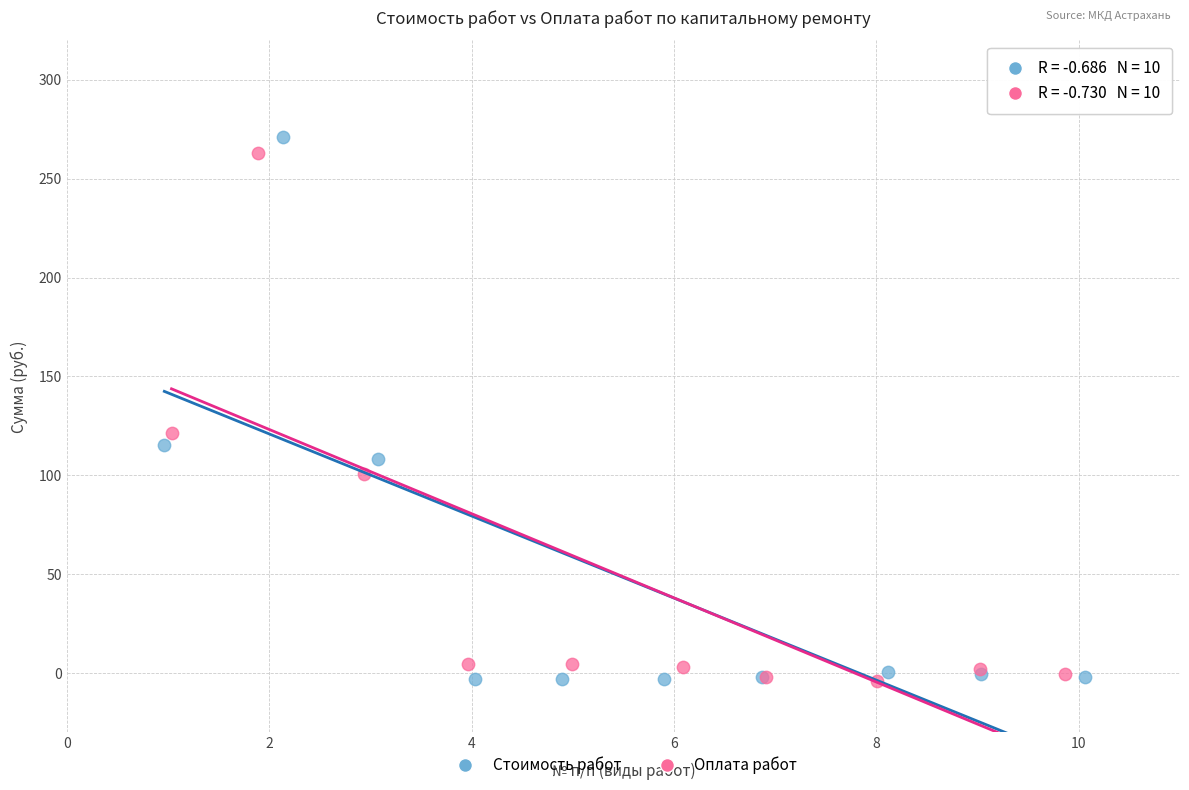

Which series has the widest spread of Y values?

Стоимость работ